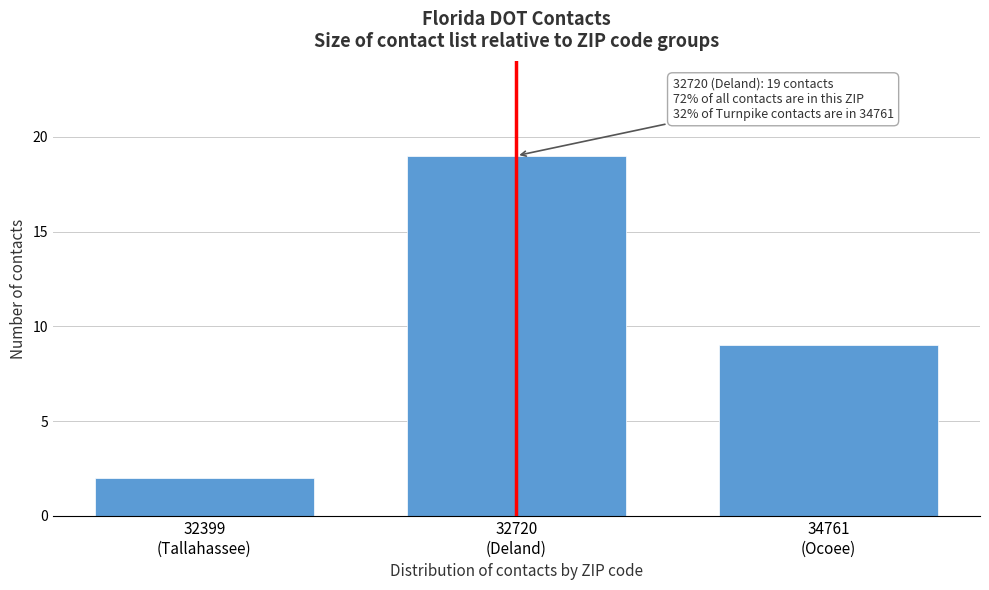

Reading right to left, transcribe all the data shown in this chart.

9	19	2